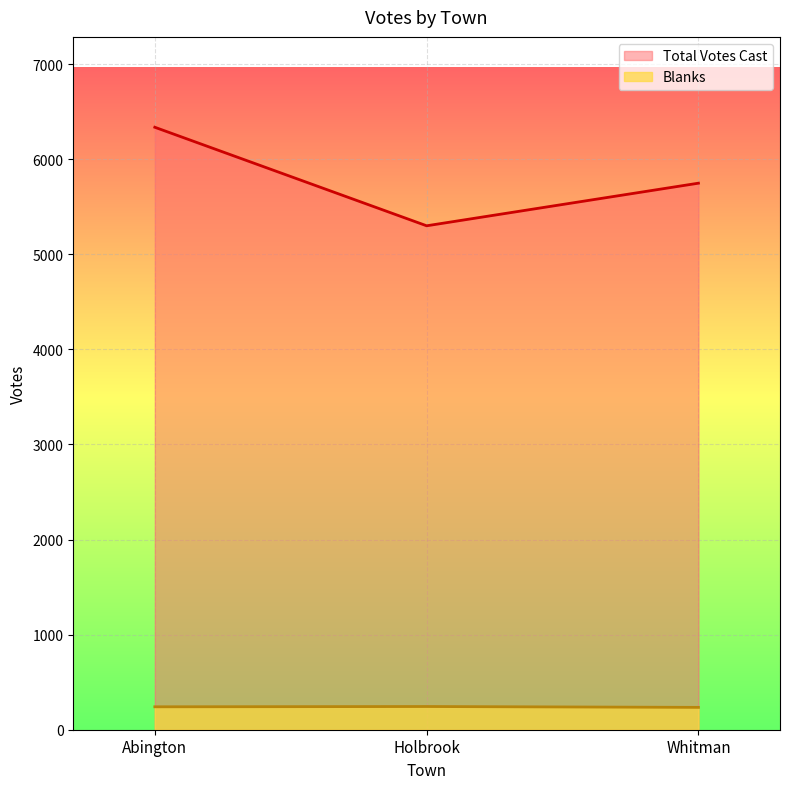

What is the label of the 1st point from the right?

Whitman